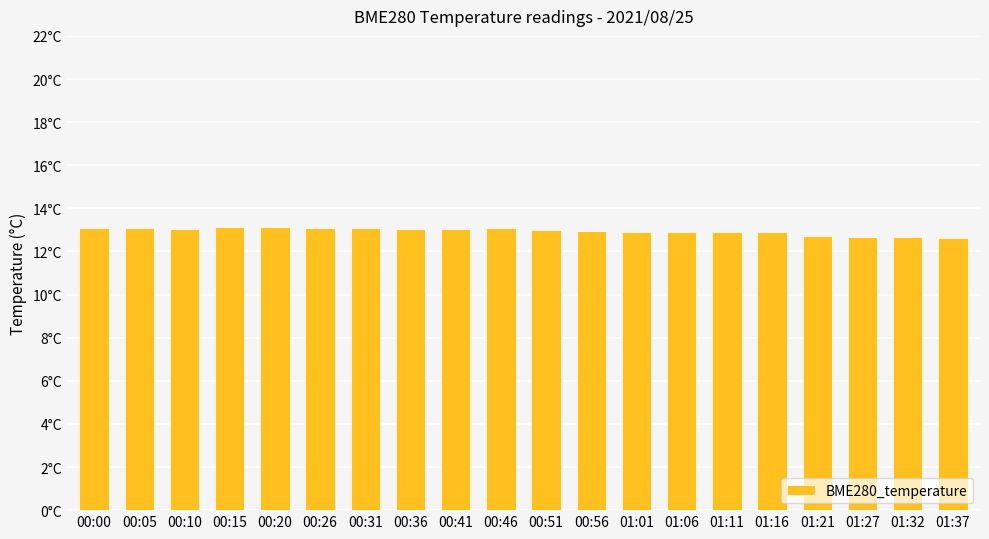

Read the value at 00:41.

13.1